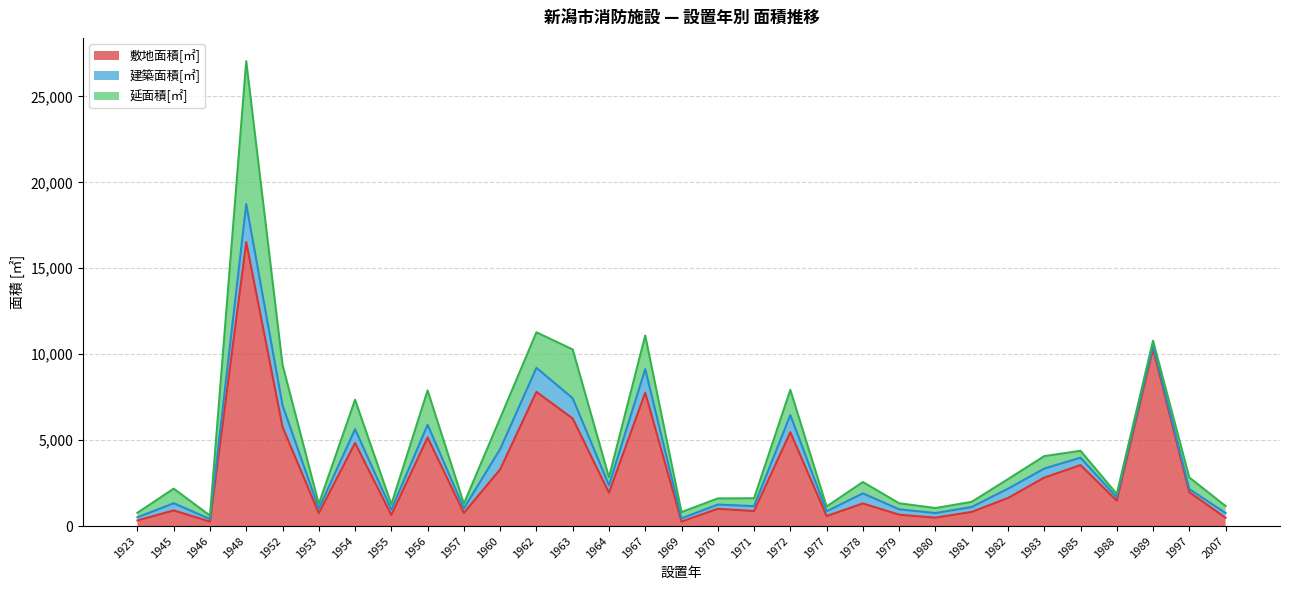

What is the sum of all 敷地面積[㎡] values?

96724.9